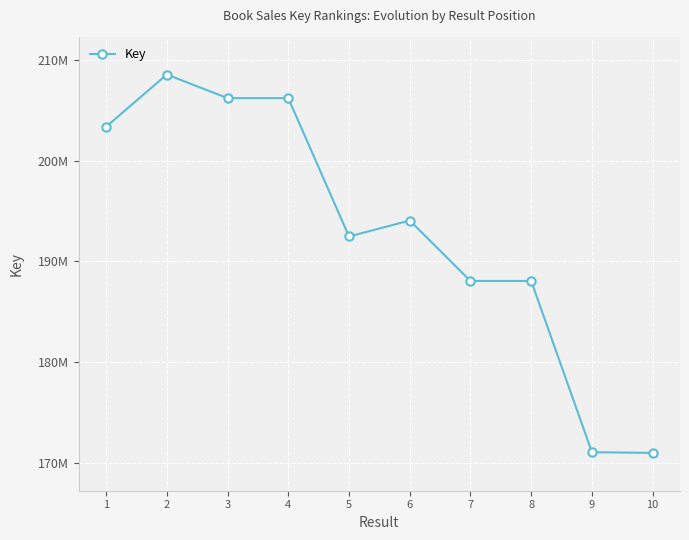

What is the difference between the maximum and minimum values?

37566397